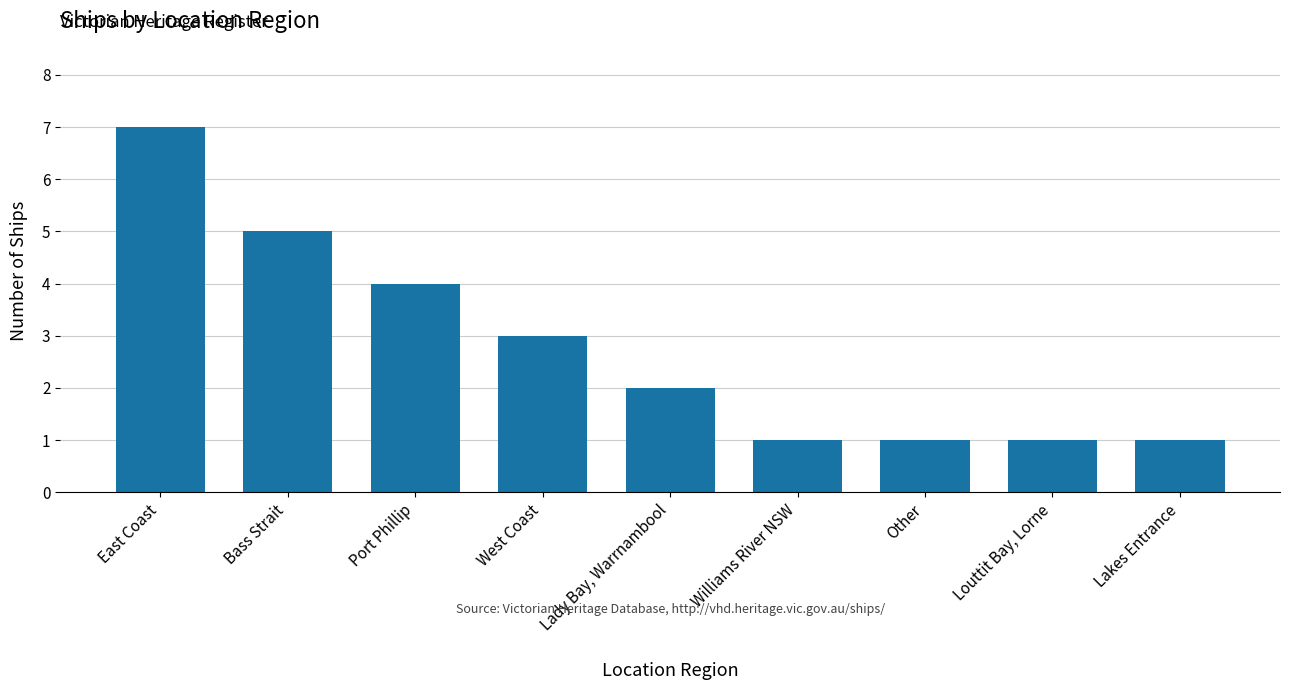

What is the maximum value shown in the chart?

7